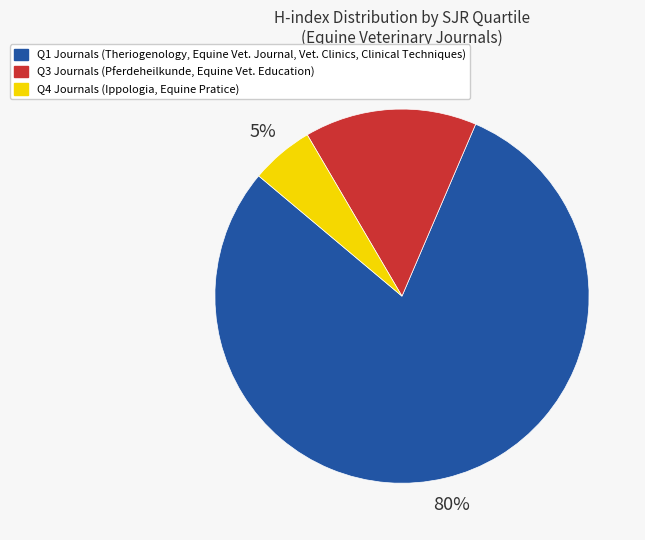

To the nearest percent, what is the average slice percentage?

33%